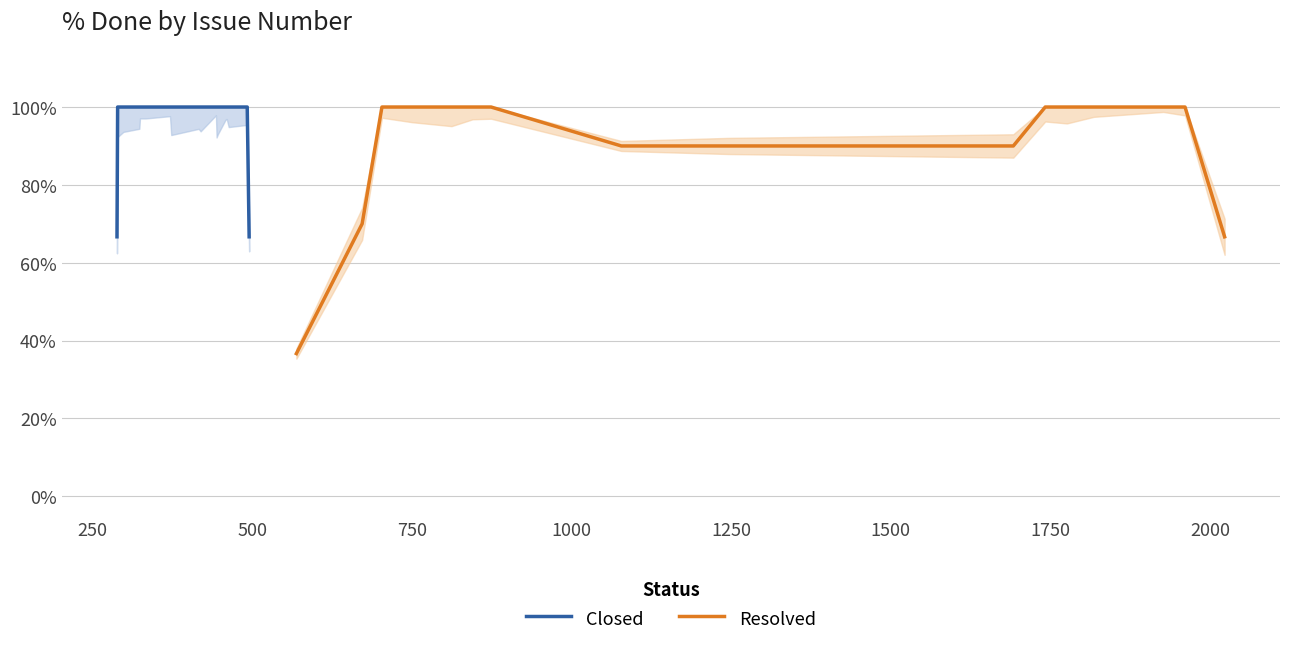

Rank the series by their average value, from lowest to highest.

Resolved, Closed